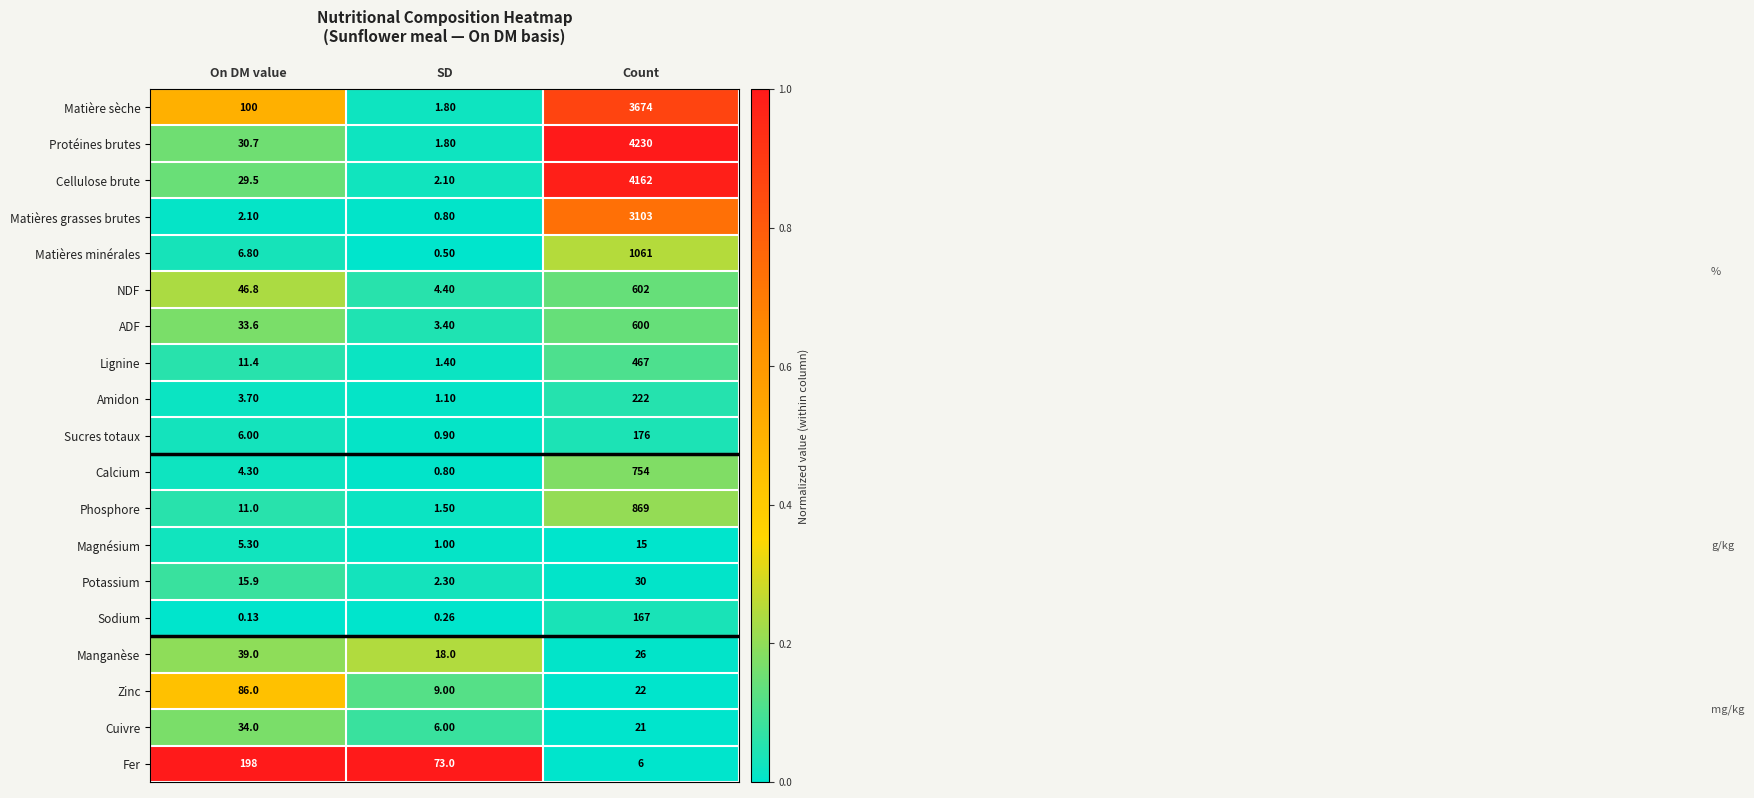

At which label is ADF closest to 301?

On DM value